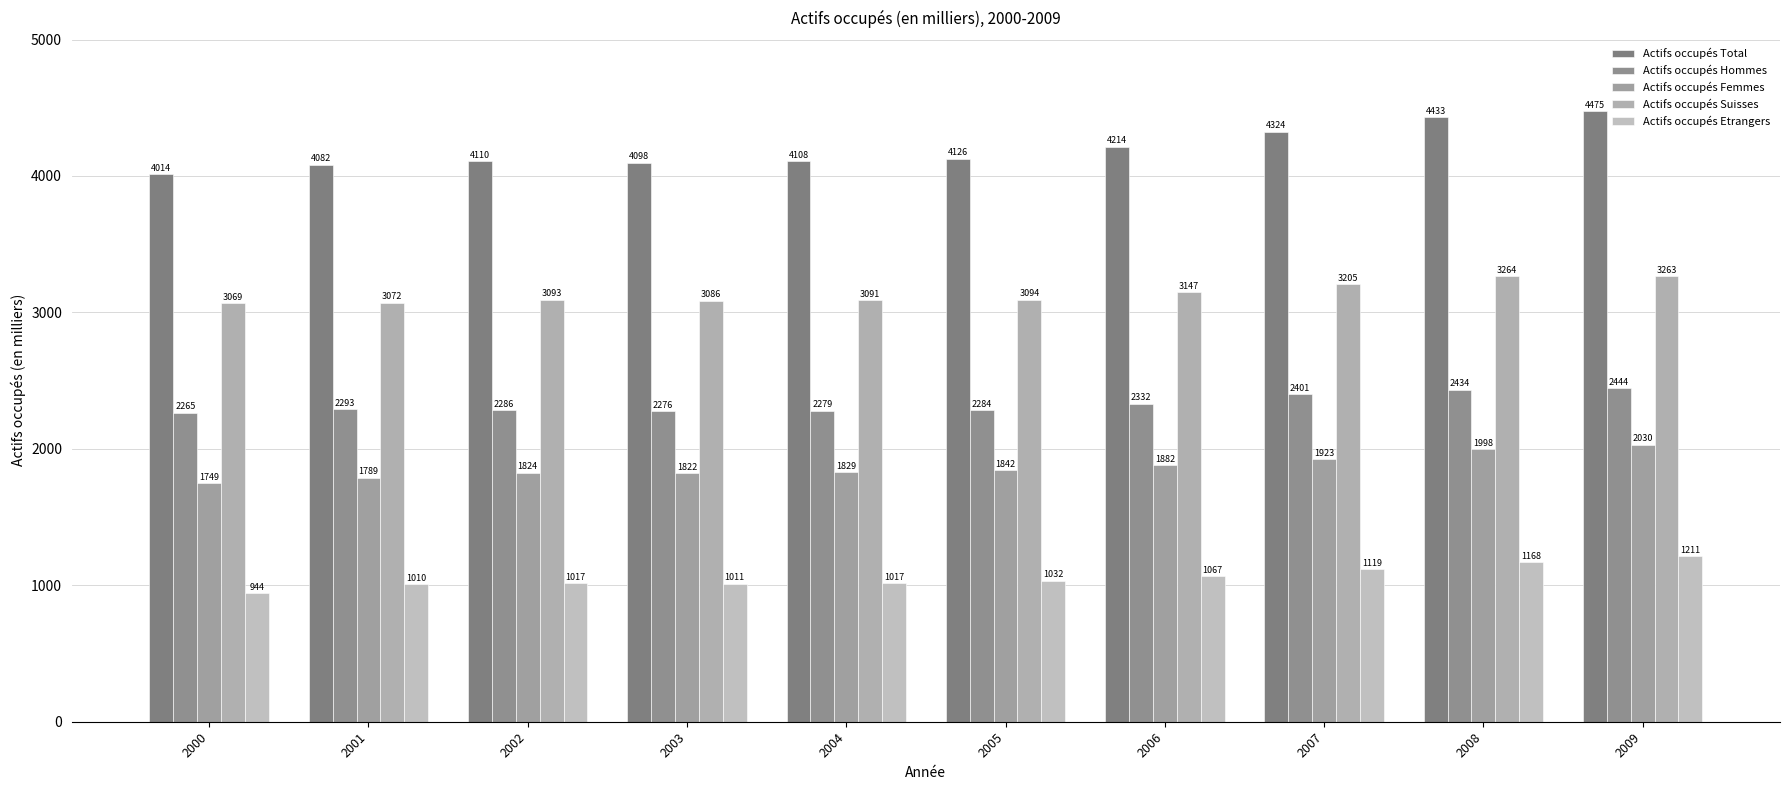

How many values in the Actifs occupés Etrangers series exceed 1032?

5